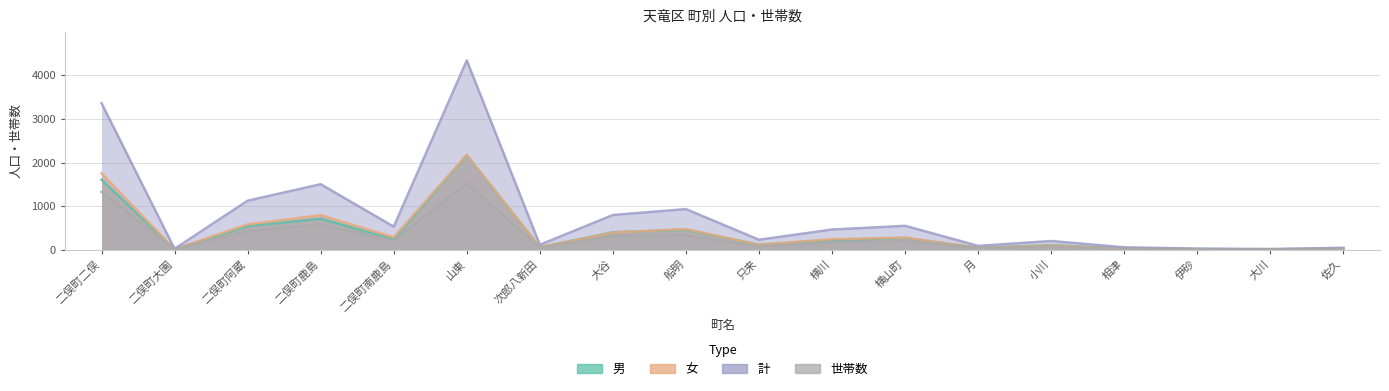

At which category is the sum across all series the highest?

山東